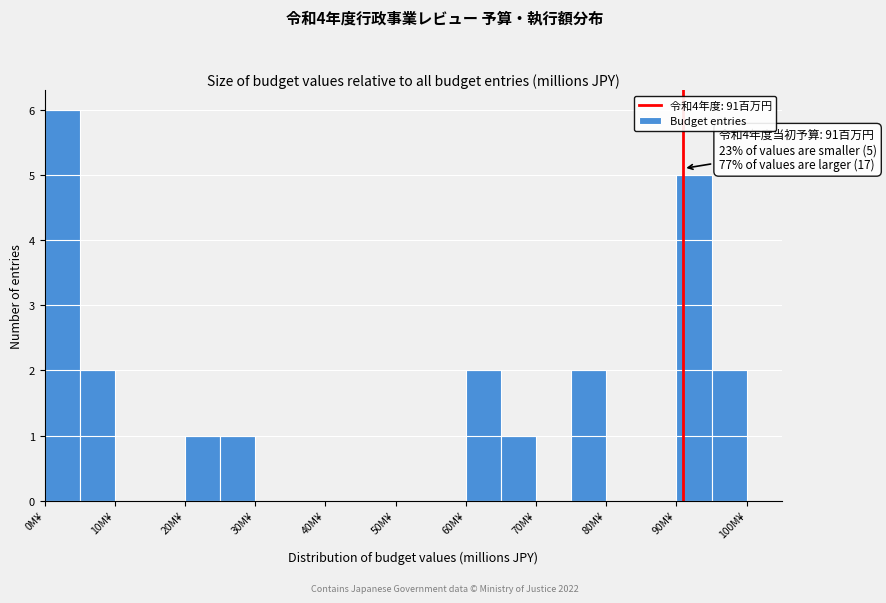

Which range on the x-axis has the tallest bar?

0 to 5